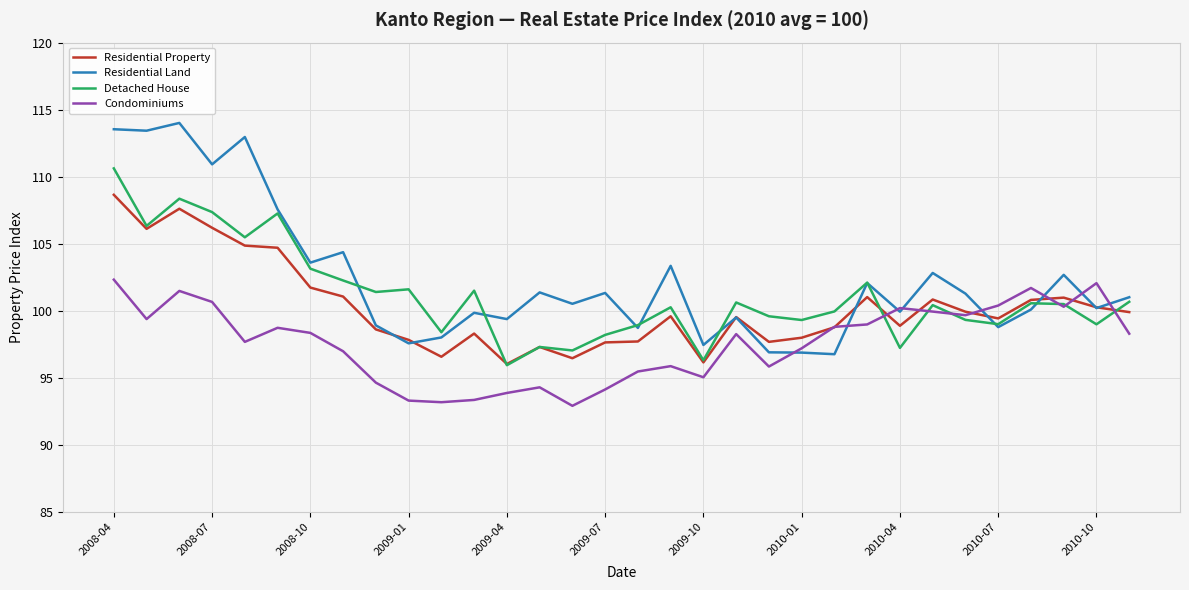

Which series has the largest range (max minus min)?

Residential Land